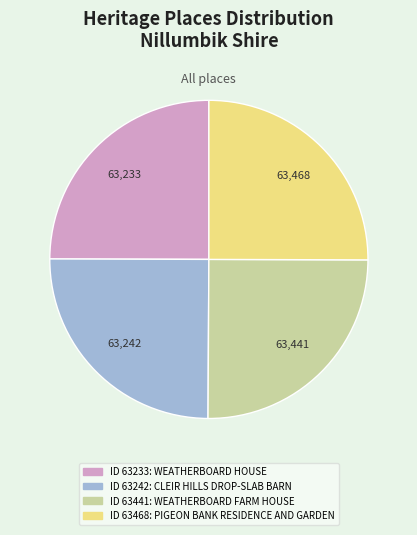

Count the number of slices in the pie.

4